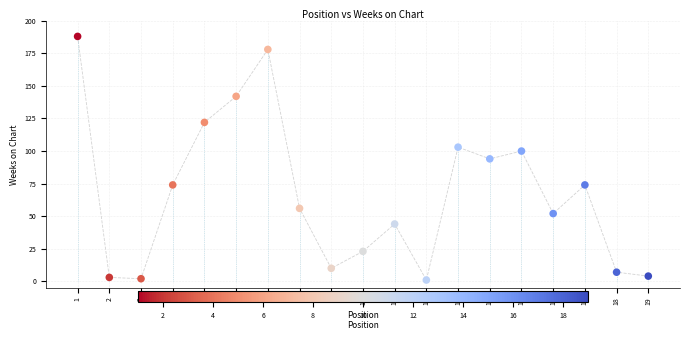

What is the range of X values (max minus min)?

18